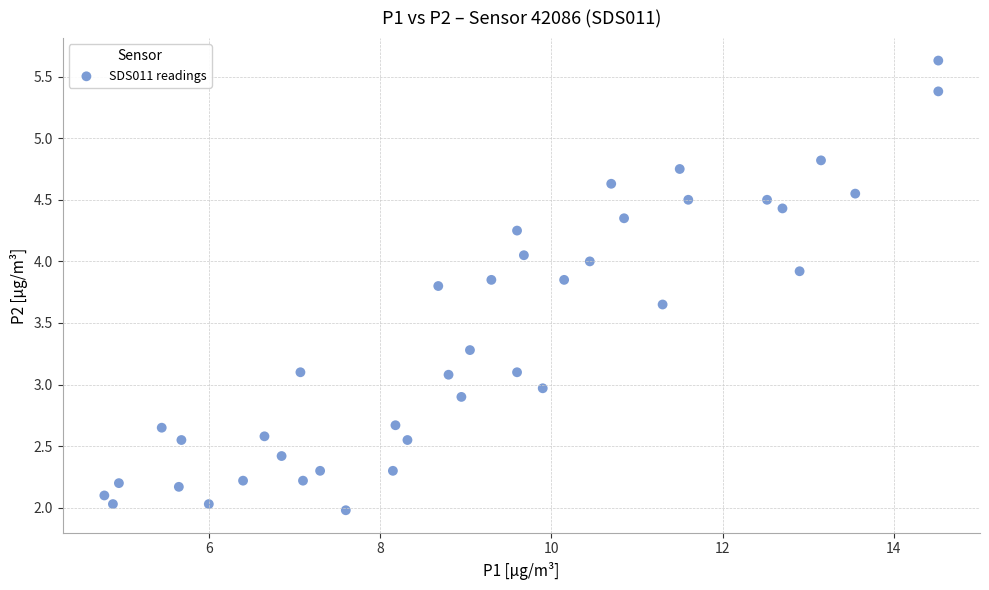

What is the range of X values (max minus min)?

9.7